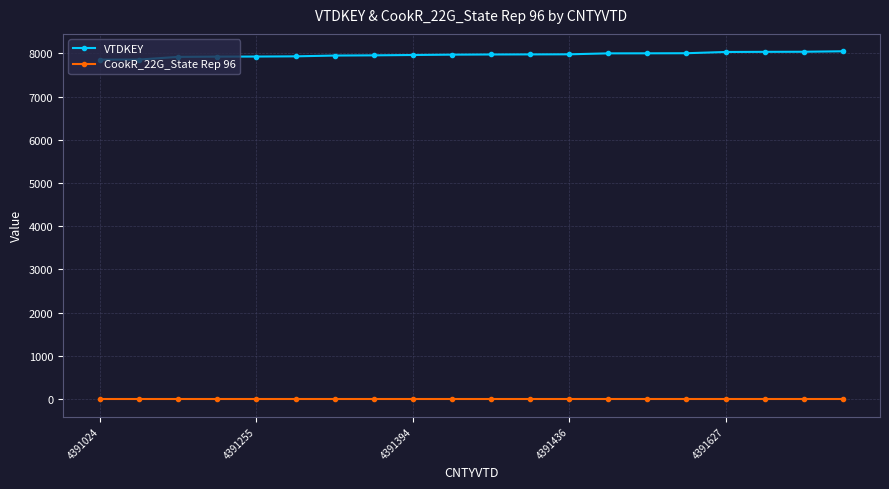

True or false: CookR_22G_State Rep 96 and VTDKEY intersect in this chart.

False